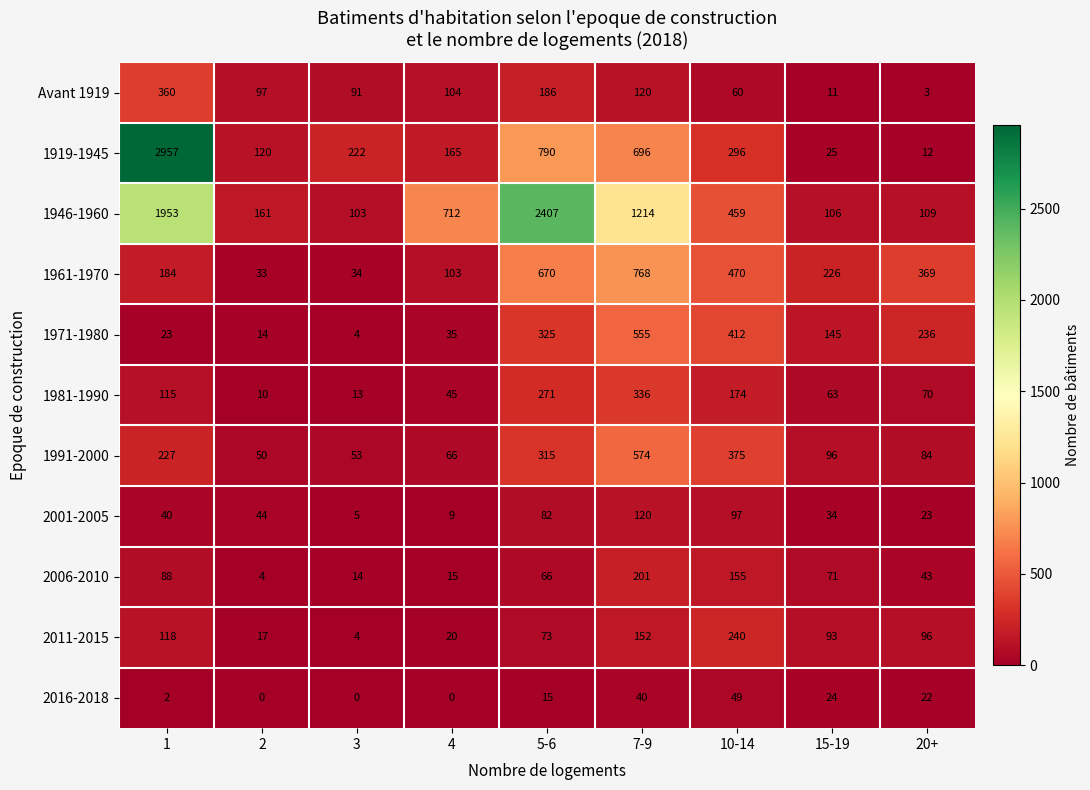

Is the value of 2001-2005 at 3 greater than the value of 2006-2010 at 3?

No